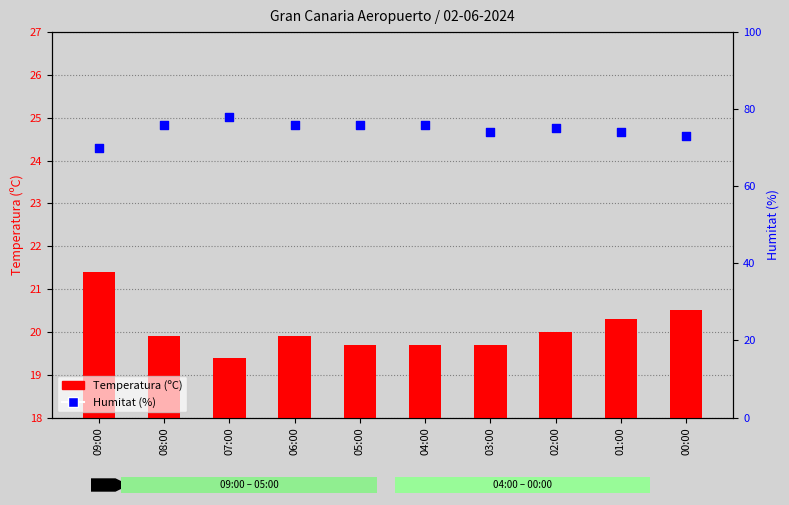

At which category is the sum across all series the highest?

07:00